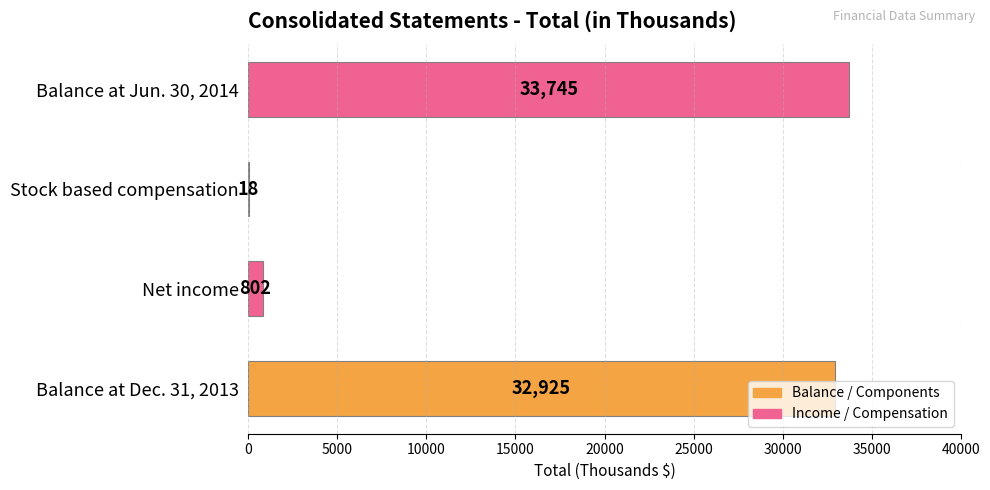

True or false: the data shows 32925 at Balance at Dec. 31, 2013.

True